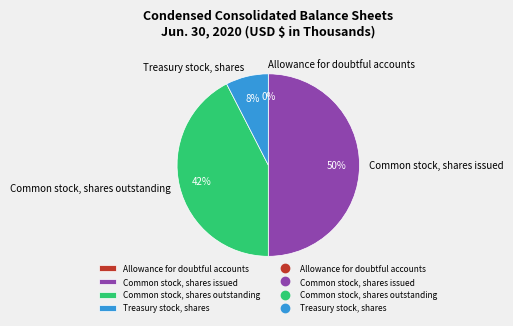

Which category has the biggest portion of the pie?

Common stock, shares issued